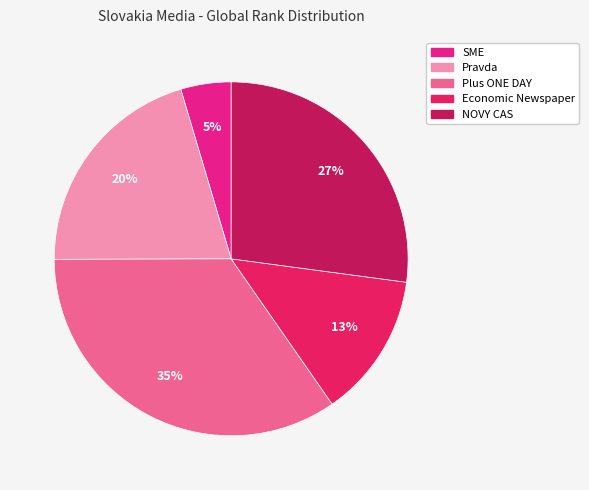

Is the sum of Economic Newspaper and Plus ONE DAY greater than half?

No